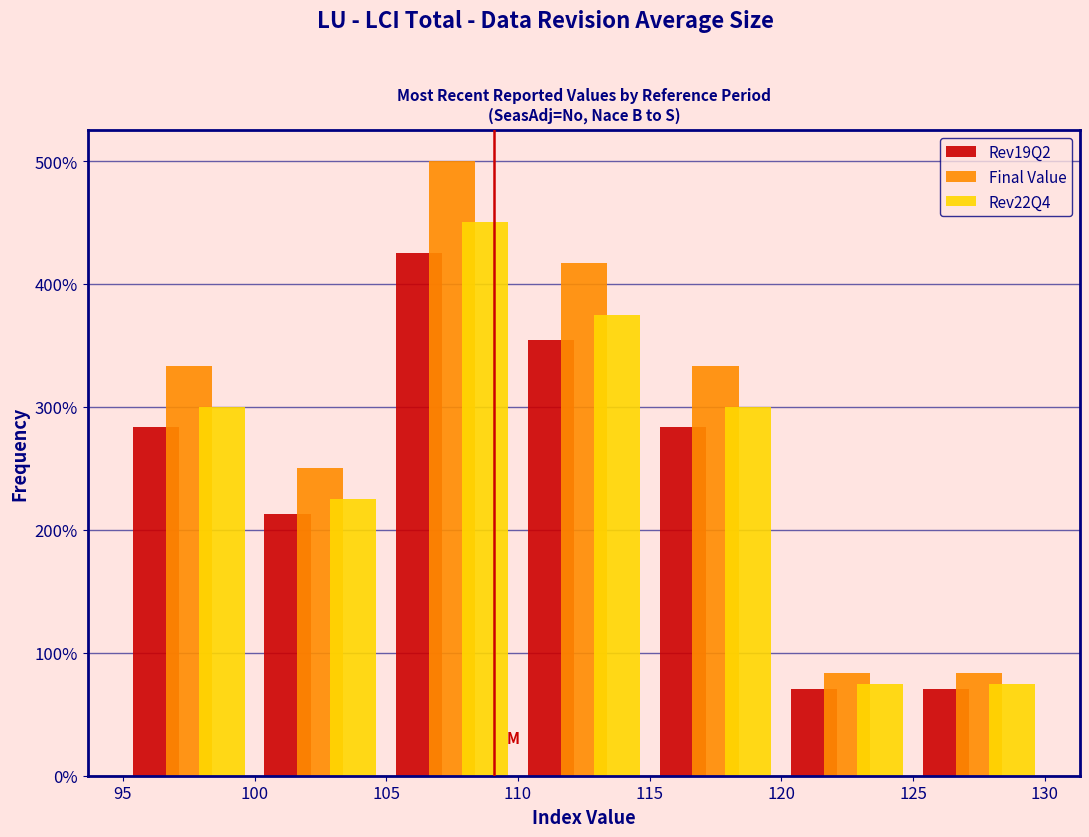

What is the height of the Rev19Q2 bar covering 120 to 125 on the x-axis? The values are not printed on the chart, so give them approximately, as read against the axis.

70